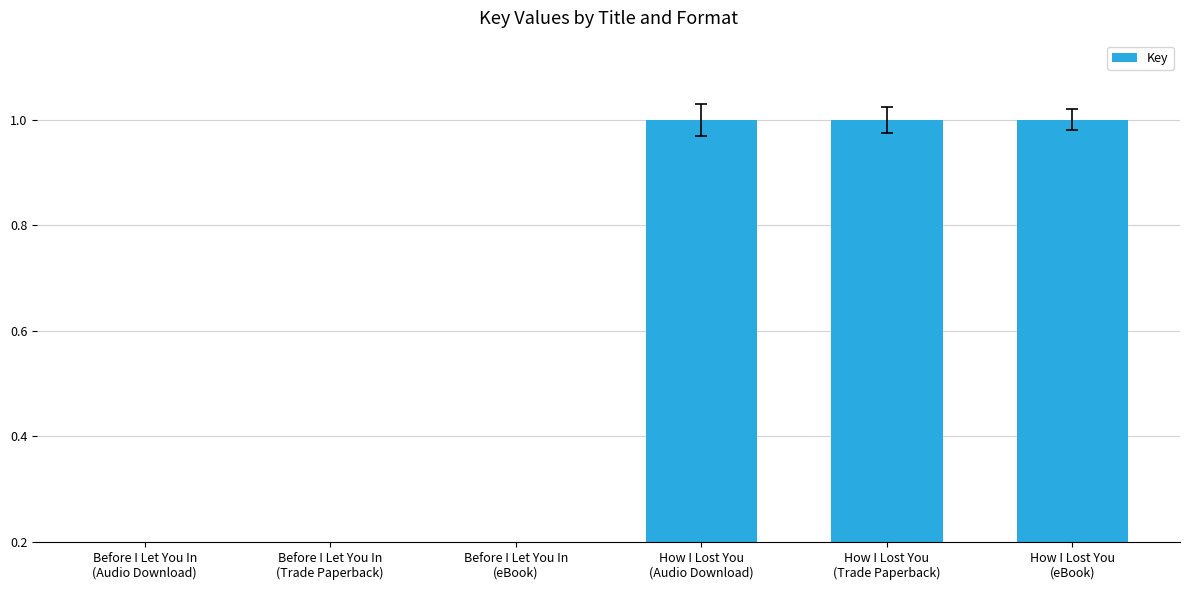

What is the maximum value shown in the chart?

1.0